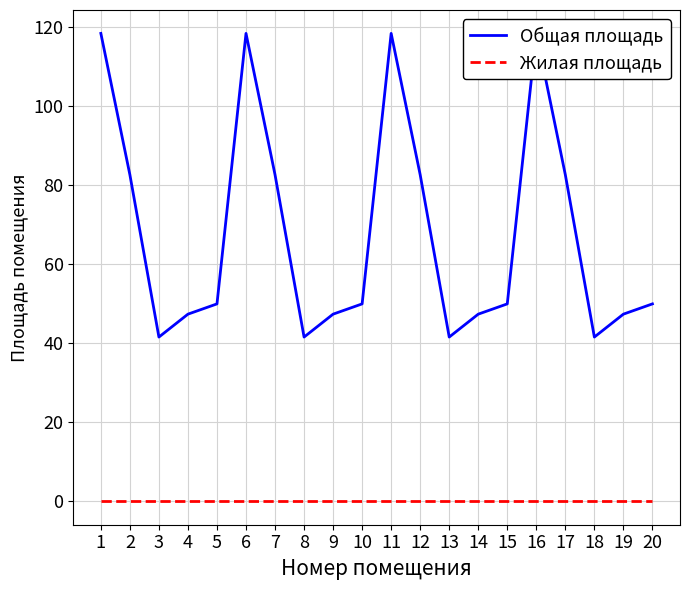

Reading right to left, transcribe all the data shown in this chart.

Общая площадь: 50.0	47.4	41.6	82.7	118.5	50.0	47.4	41.6	82.7	118.5	50.0	47.4	41.6	82.7	118.5	50.0	47.4	41.6	82.7	118.5
Жилая площадь: 0.0	0.0	0.0	0.0	0.0	0.0	0.0	0.0	0.0	0.0	0.0	0.0	0.0	0.0	0.0	0.0	0.0	0.0	0.0	0.0